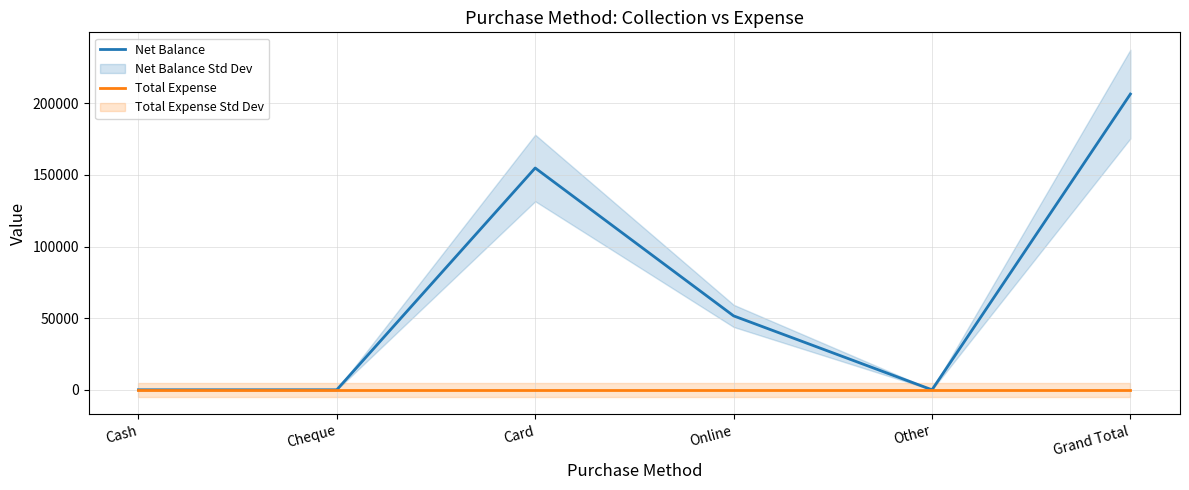

Does the chart have visible grid lines?

Yes